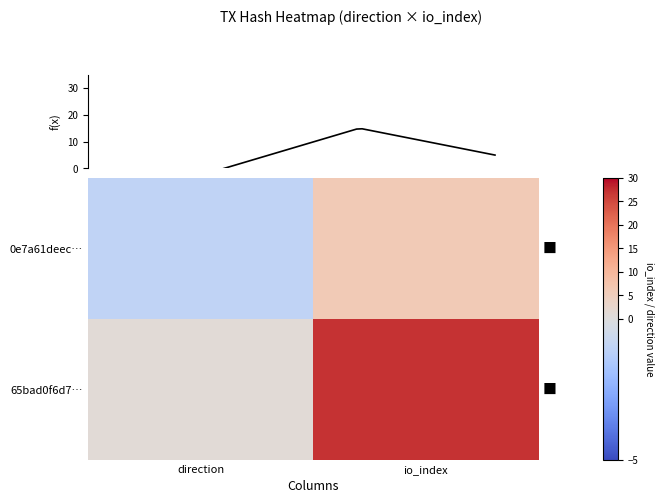

What is the difference between the highest and lowest values at 0?

2